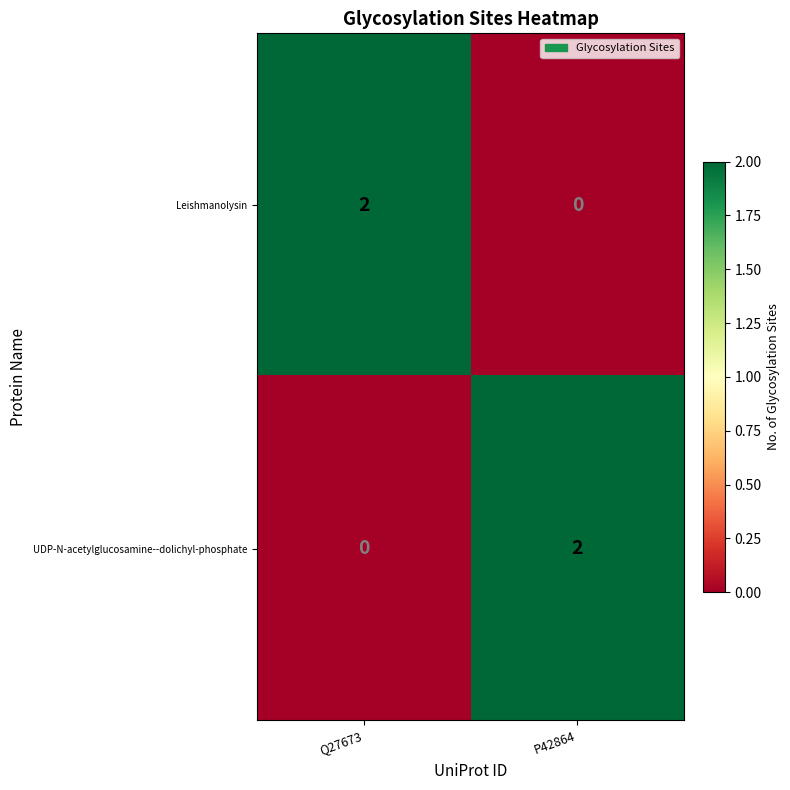

At which label does Leishmanolysin reach its peak?

Q27673